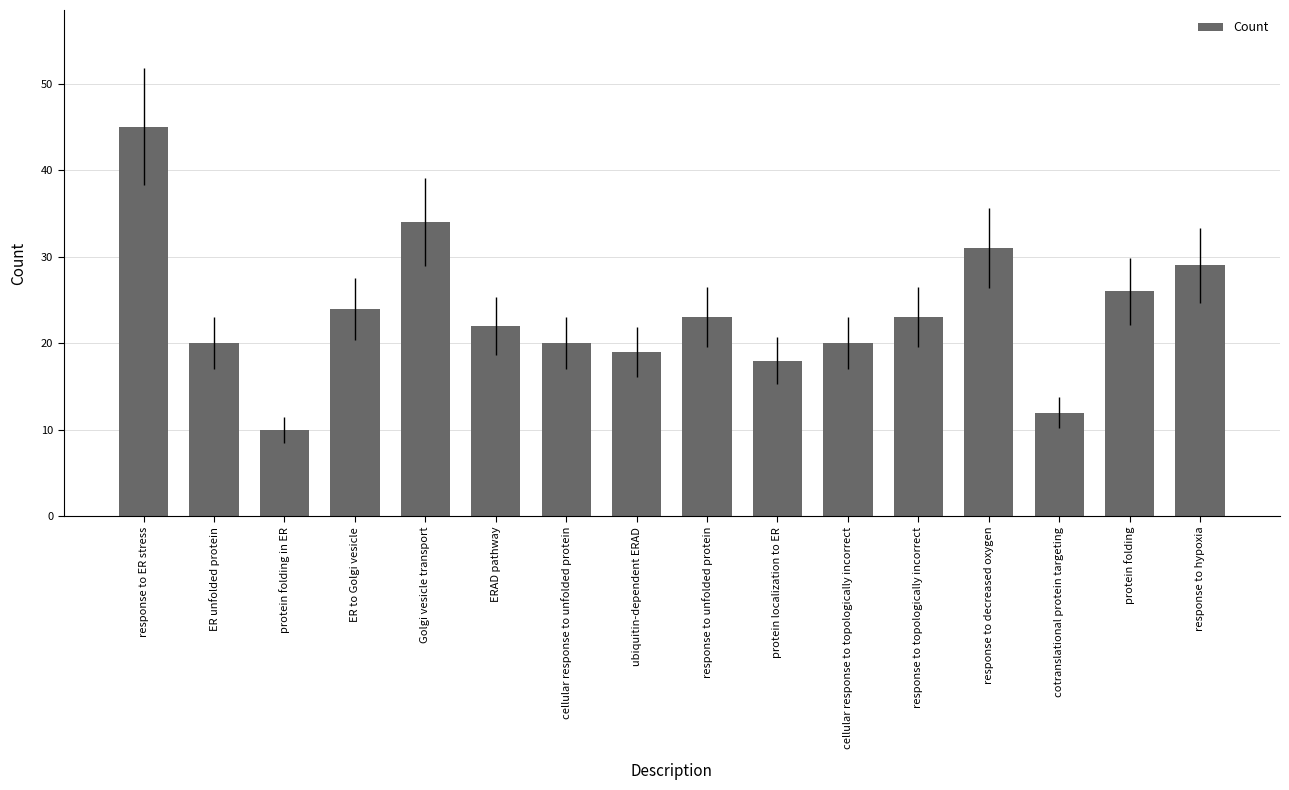

What is the sum of the values at ER unfolded protein and response to hypoxia?

49